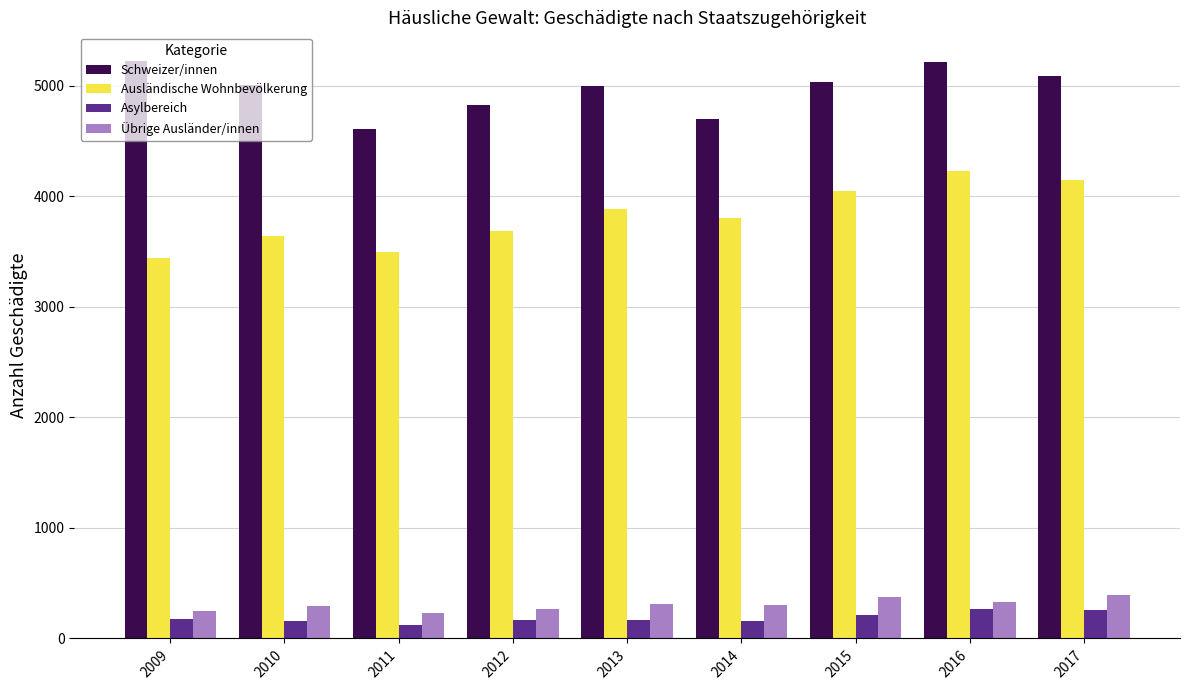

What is the lowest value of the Ausländische Wohnbevölkerung series?

3439